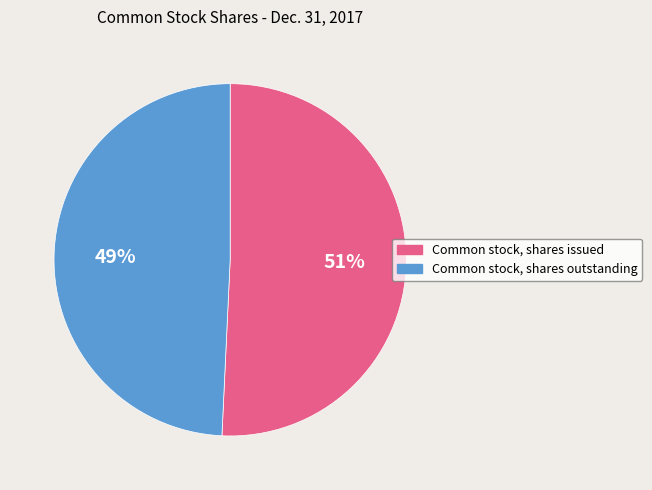

Which has a higher value, Common stock, shares outstanding or Common stock, shares issued?

Common stock, shares issued